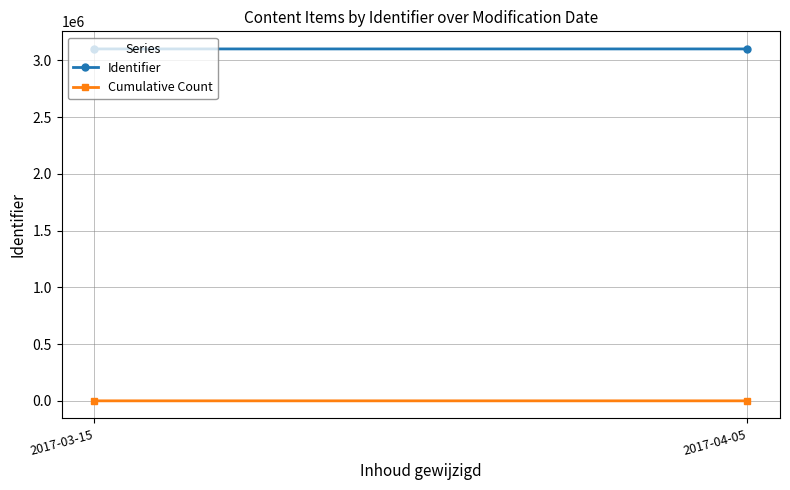

Reading left to right, what are all the values shown in this chart?

Identifier: 3100565	3100582
Cumulative Count: 4	12